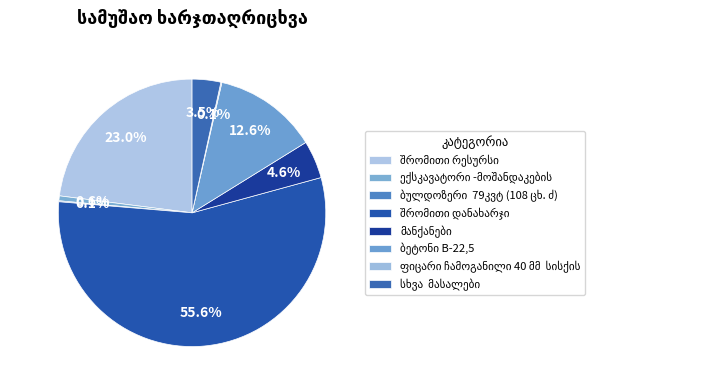

Does ფიცარი ჩამოგანილი 40 მმ  სისქის account for over 50% of the chart?

No